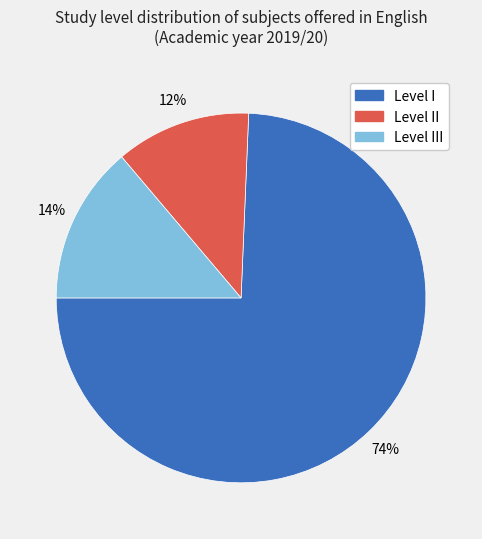

The Level II slice represents 12% of the pie. True or false?

True